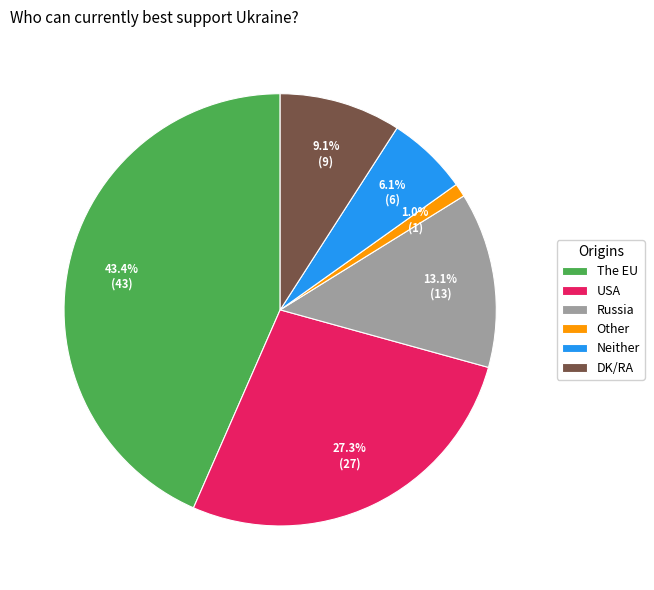

Which has a higher value, The EU or Russia?

The EU